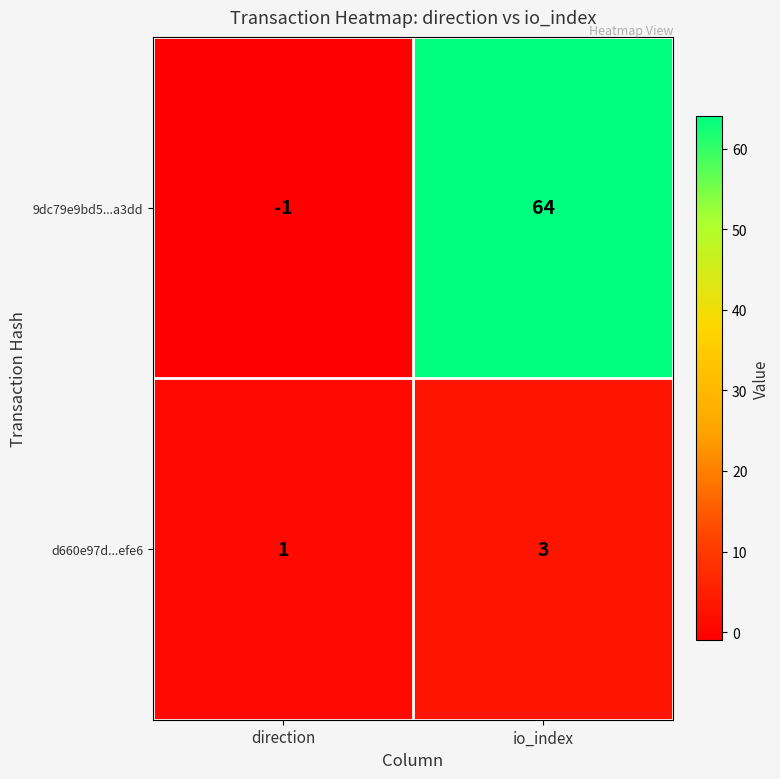

Reading left to right, what are all the values shown in this chart?

9dc79e9bd5...a3dd: direction=-1	io_index=64
d660e97d...efe6: direction=1	io_index=3